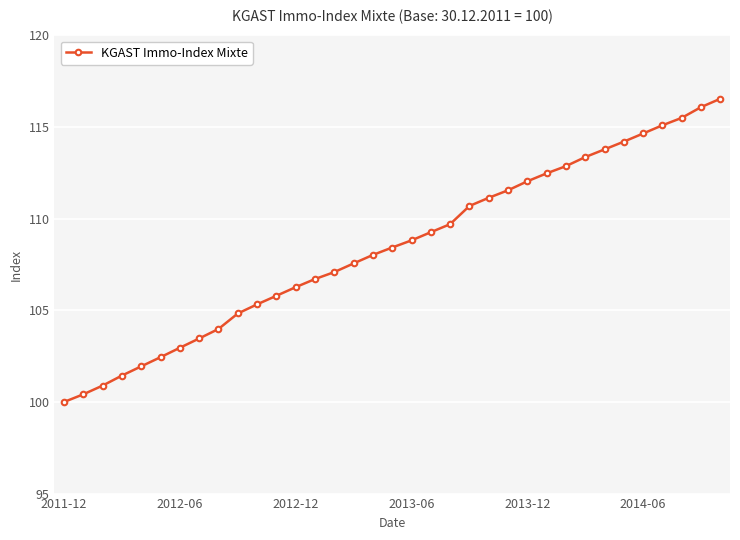

What is the value of the 32nd point from the left?

115.1